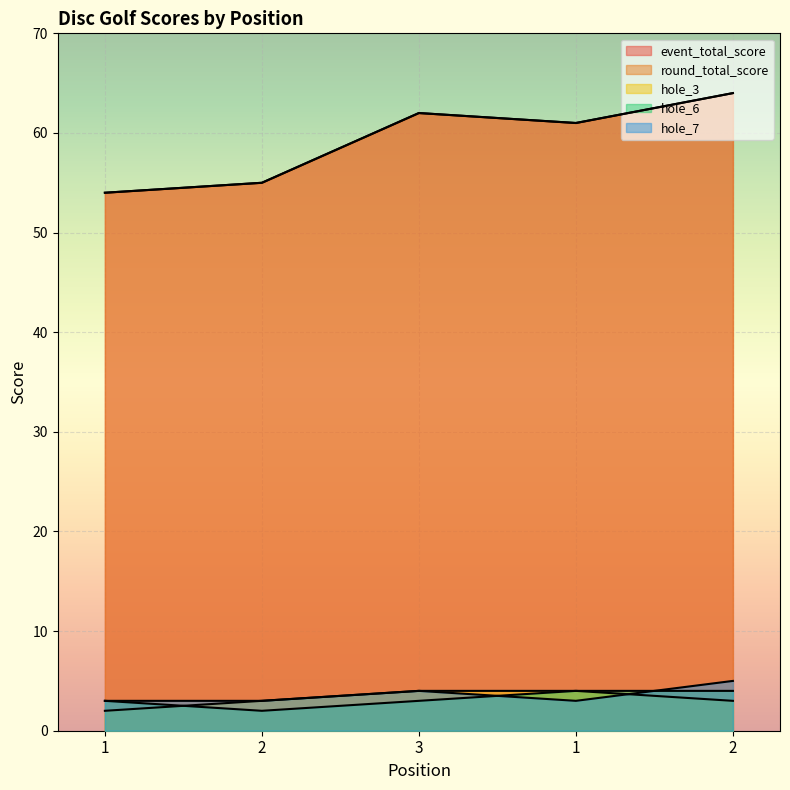

What is the total value across all series at 1?

116